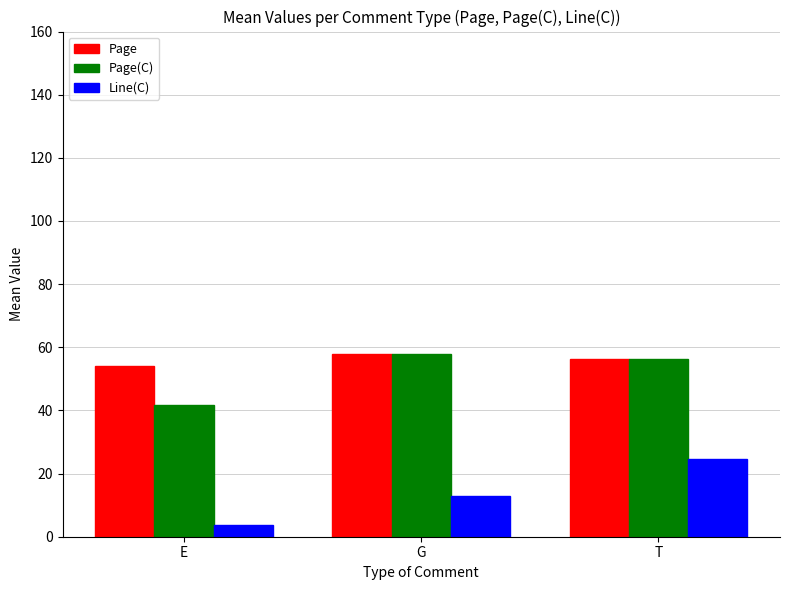

What is the label of the 2nd bar from the right?

G